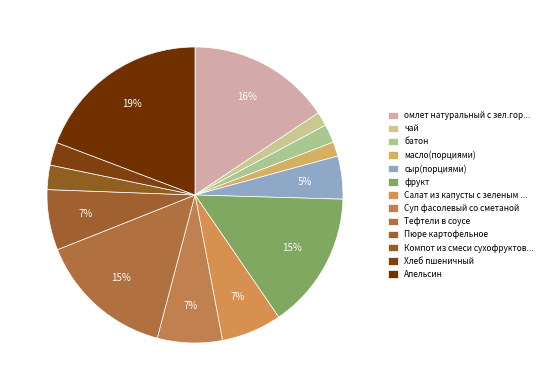

Which category has the biggest portion of the pie?

Апельсин